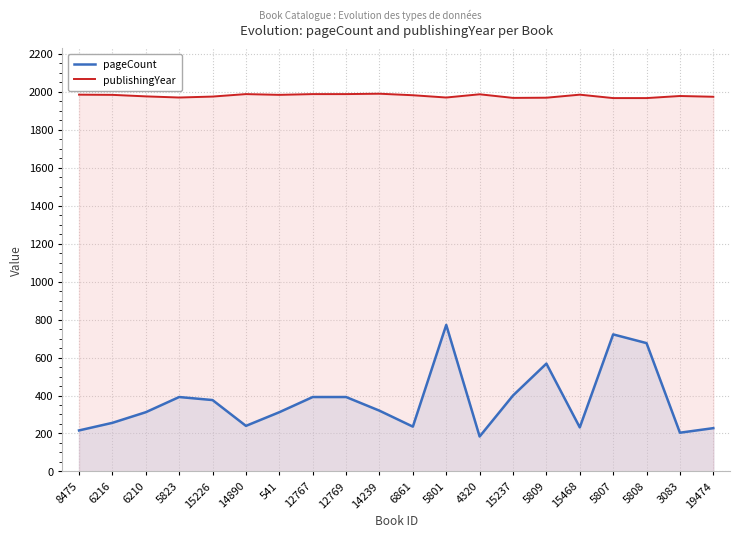

True or false: publishingYear and pageCount intersect in this chart.

False